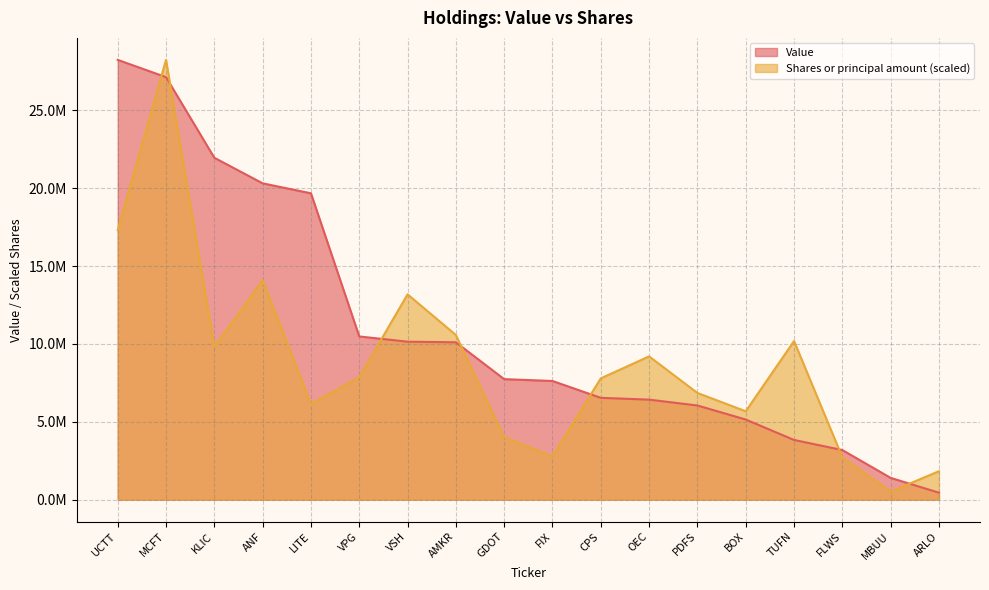

Count the number of data series in this chart.

2